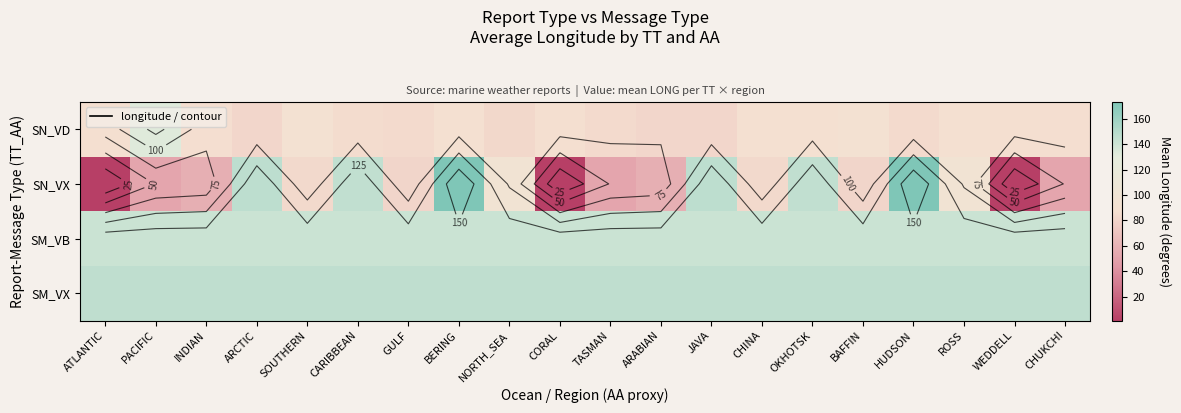

Which series has the largest range (max minus min)?

SN_VX